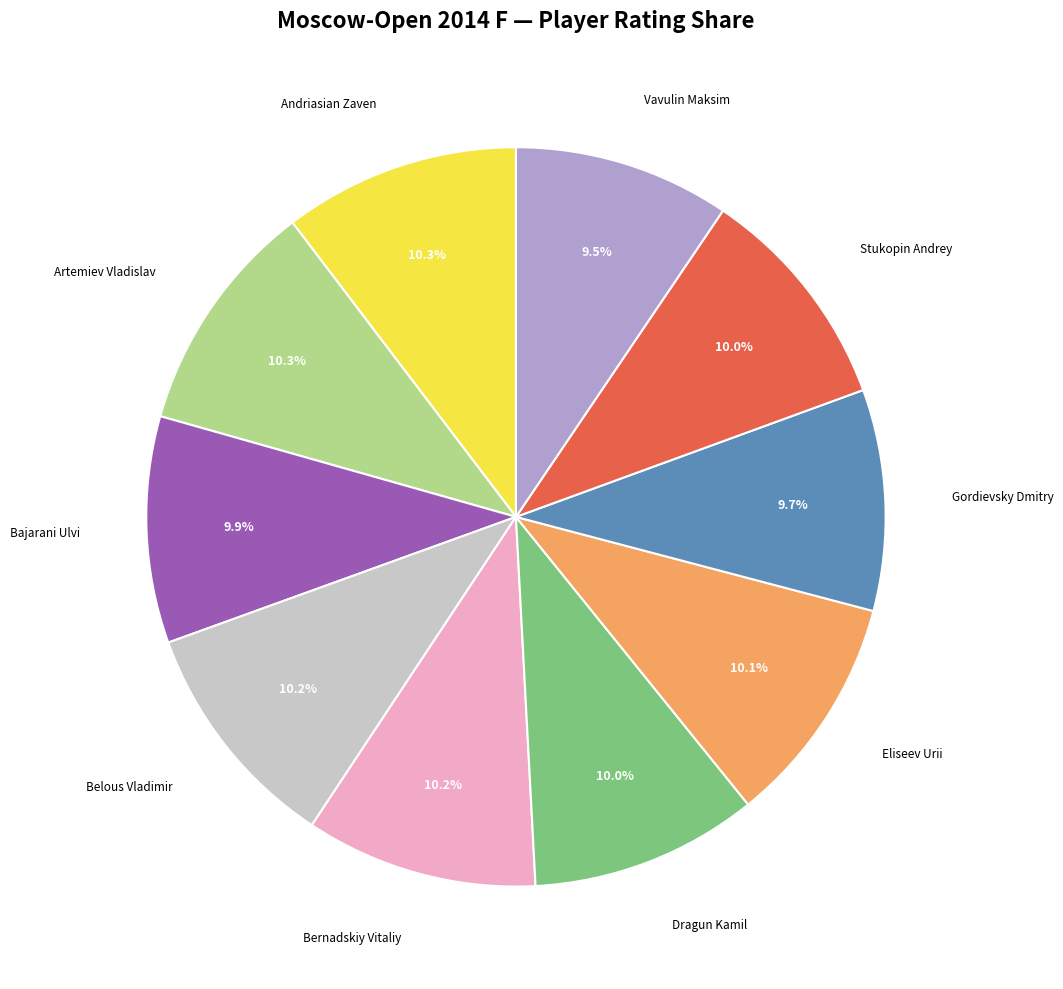

Is there a majority slice in this chart?

No